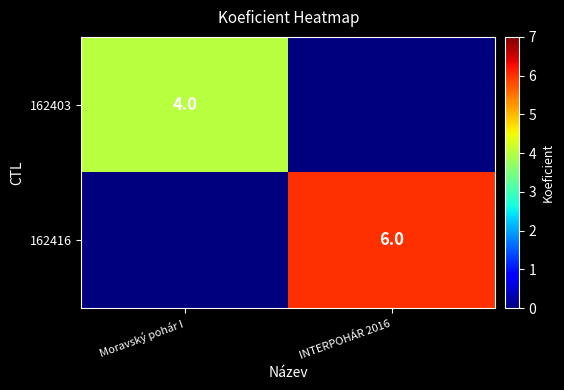

The value of 162403 at Moravský pohár I is 4. True or false?

True